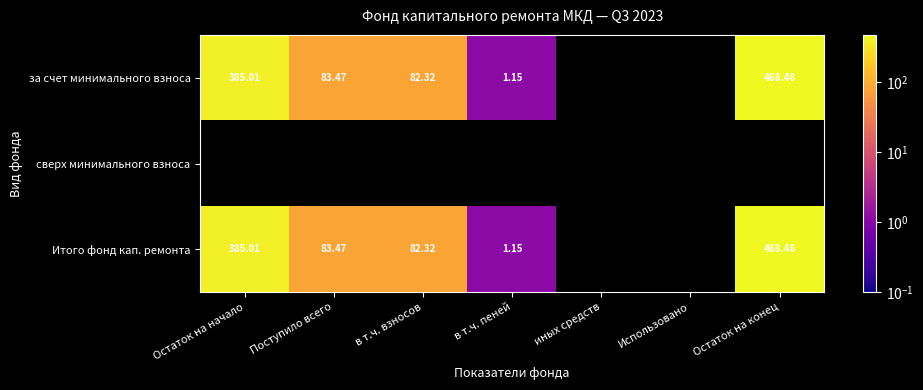

At which label does Итого фонд кап. ремонта first exceed 468?

Остаток на конец